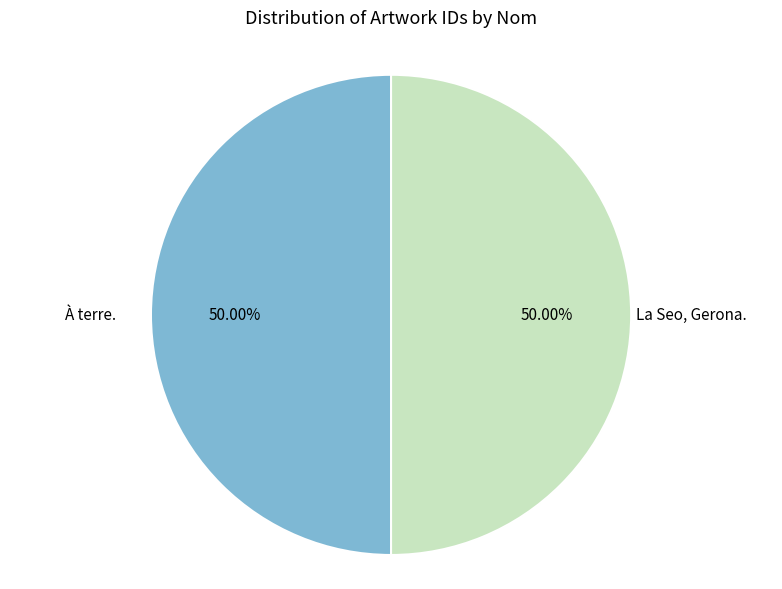

How many segments does this pie chart have?

2